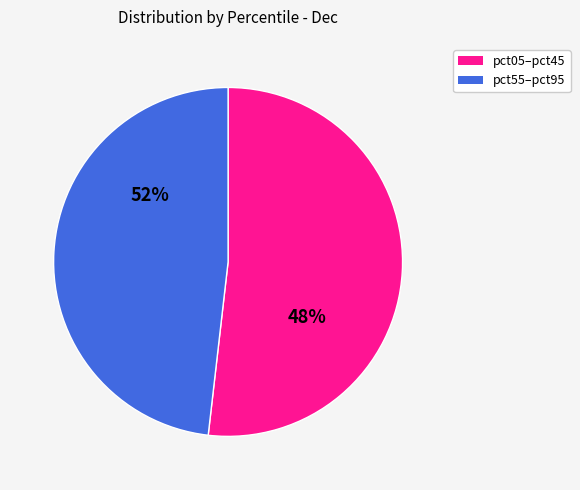

What is the largest slice in the pie chart?

pct05